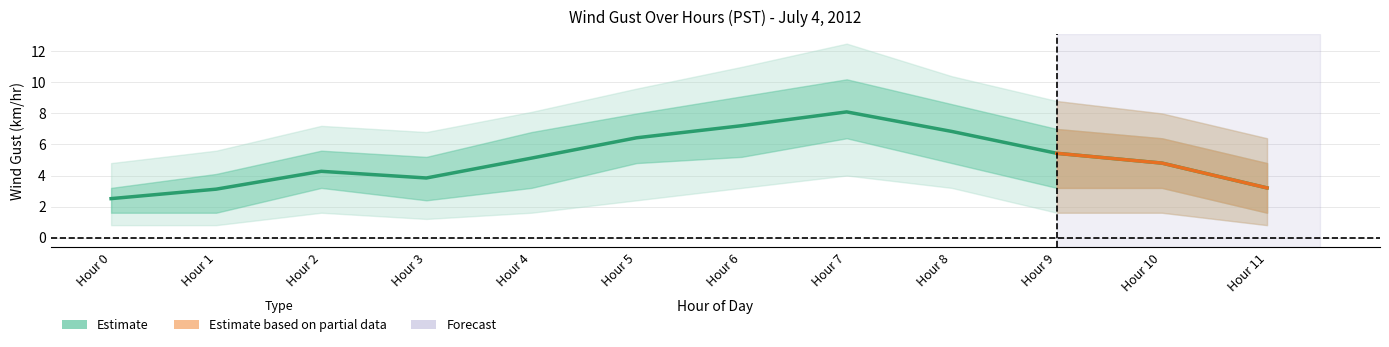

What is the maximum value shown in the chart?

12.5